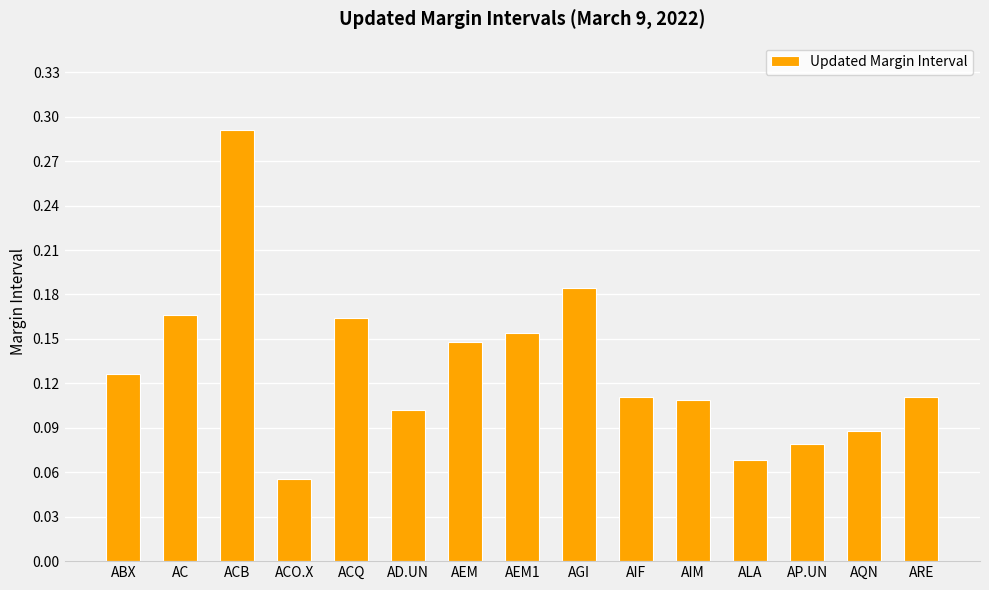

What position from the right is AQN?

2